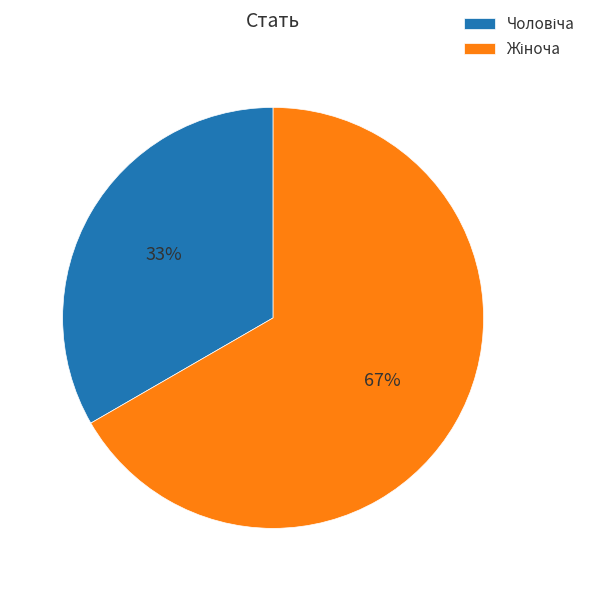

To the nearest percent, what is the average slice percentage?

50%